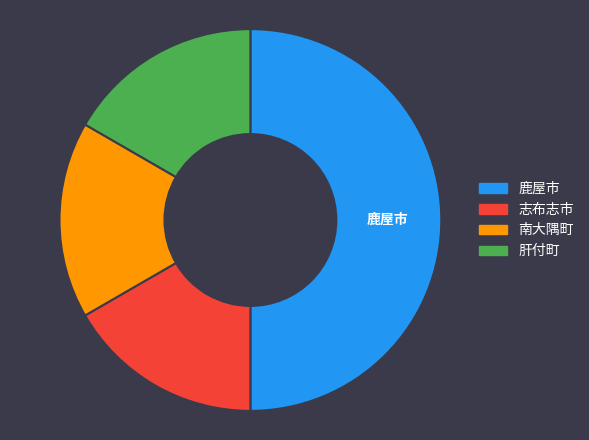

Which category has the biggest portion of the pie?

鹿屋市